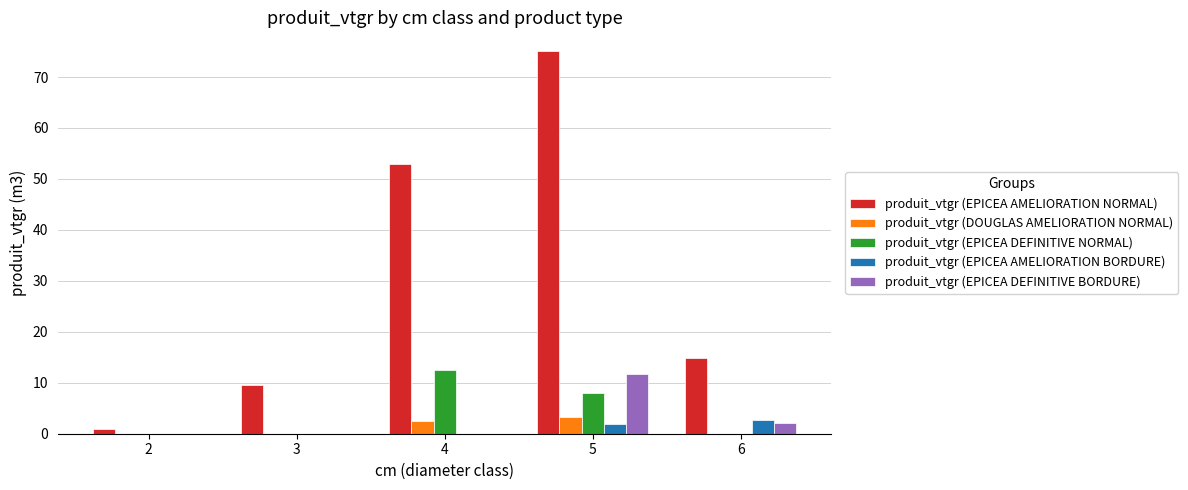

What is the sum of all produit_vtgr (EPICEA AMELIORATION NORMAL) values?

153.4